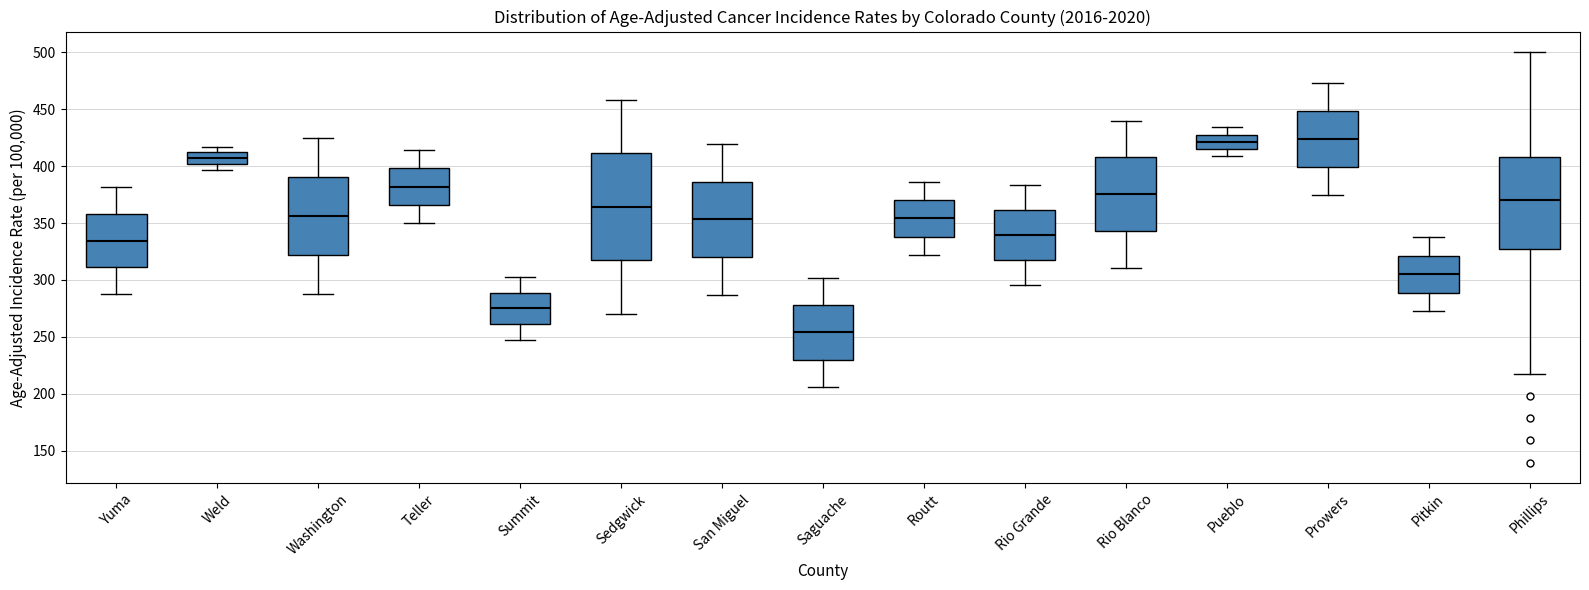

Which box is the tallest, from its lower edge to its upper edge?

Sedgwick